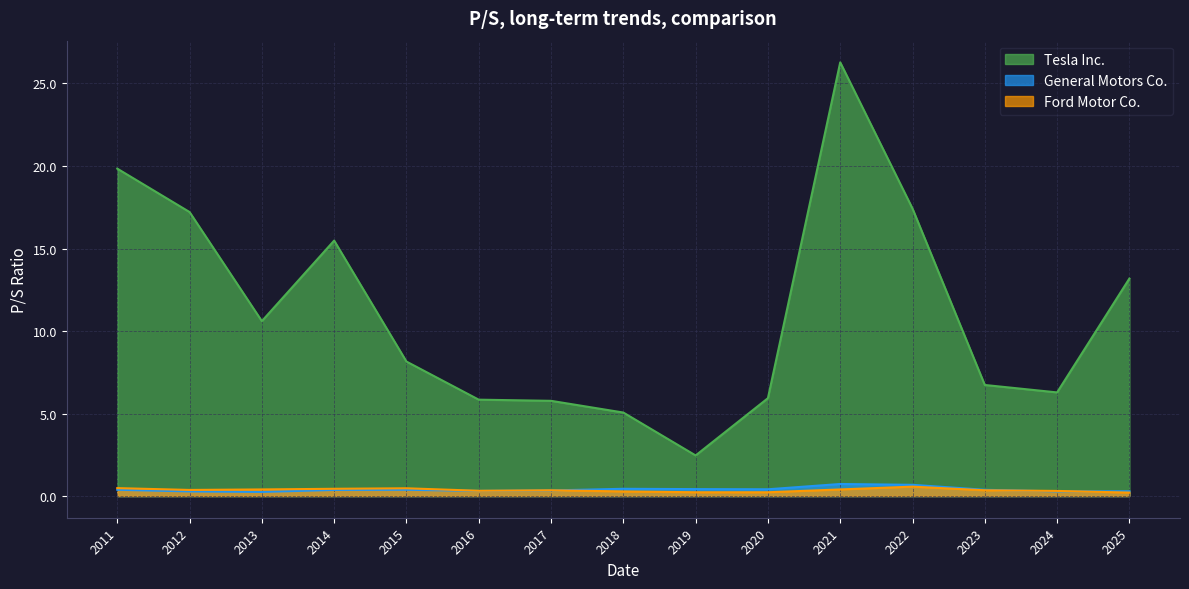

True or false: Tesla Inc. and General Motors Co. cross at least once.

False